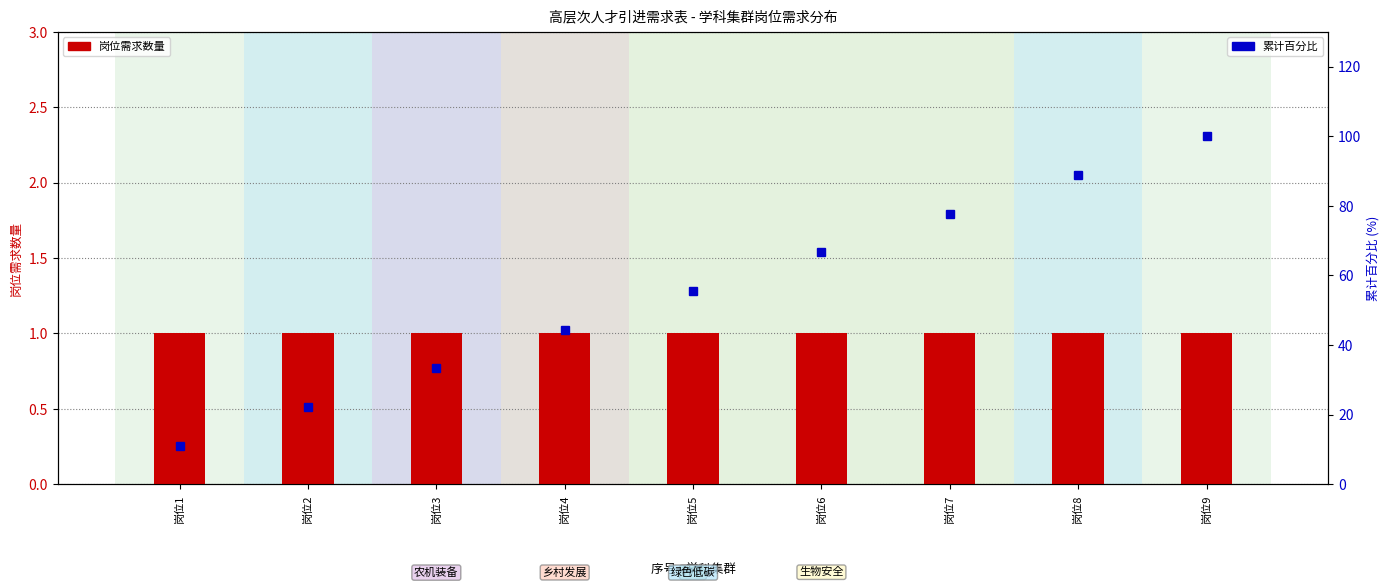

Where is 岗位需求数量 nearest to the value 1?

岗位1